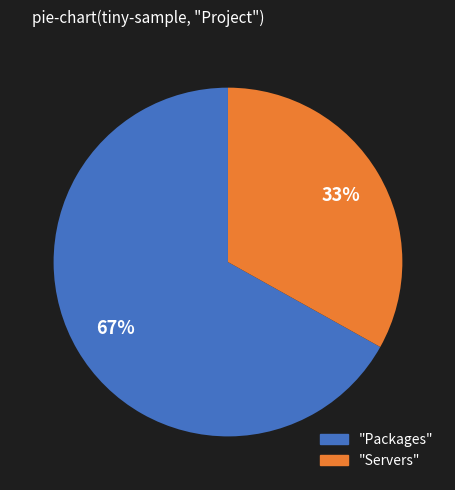

To the nearest percent, what is the average slice percentage?

50%